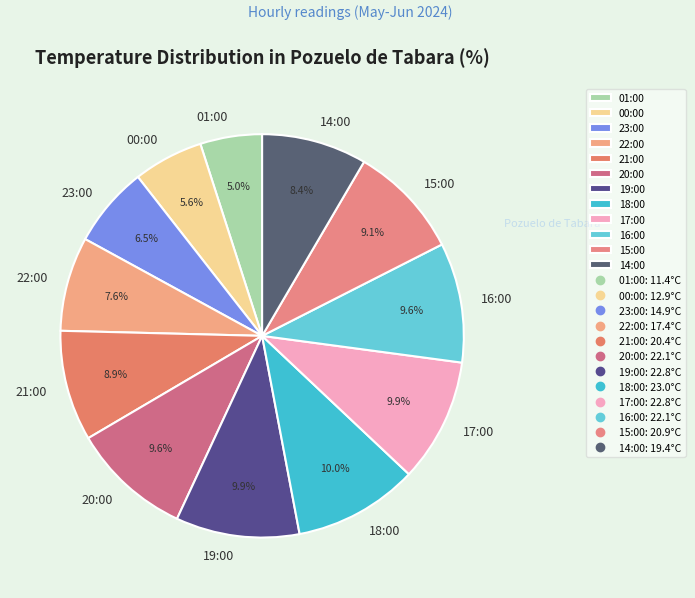

True or false: 00:00 accounts for 18% of the total.

False